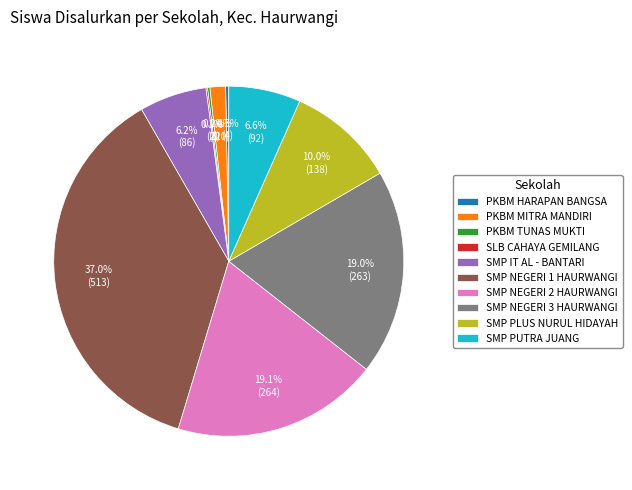

What portion of the pie excludes SMP PLUS NURUL HIDAYAH?

90.0%